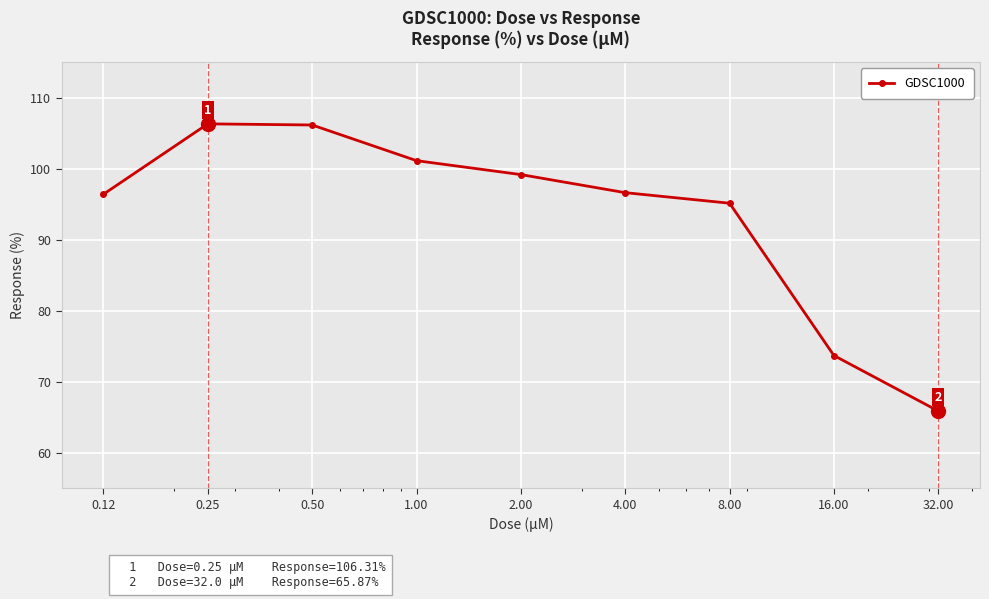

What is the value of the 5th point from the left?

99.2